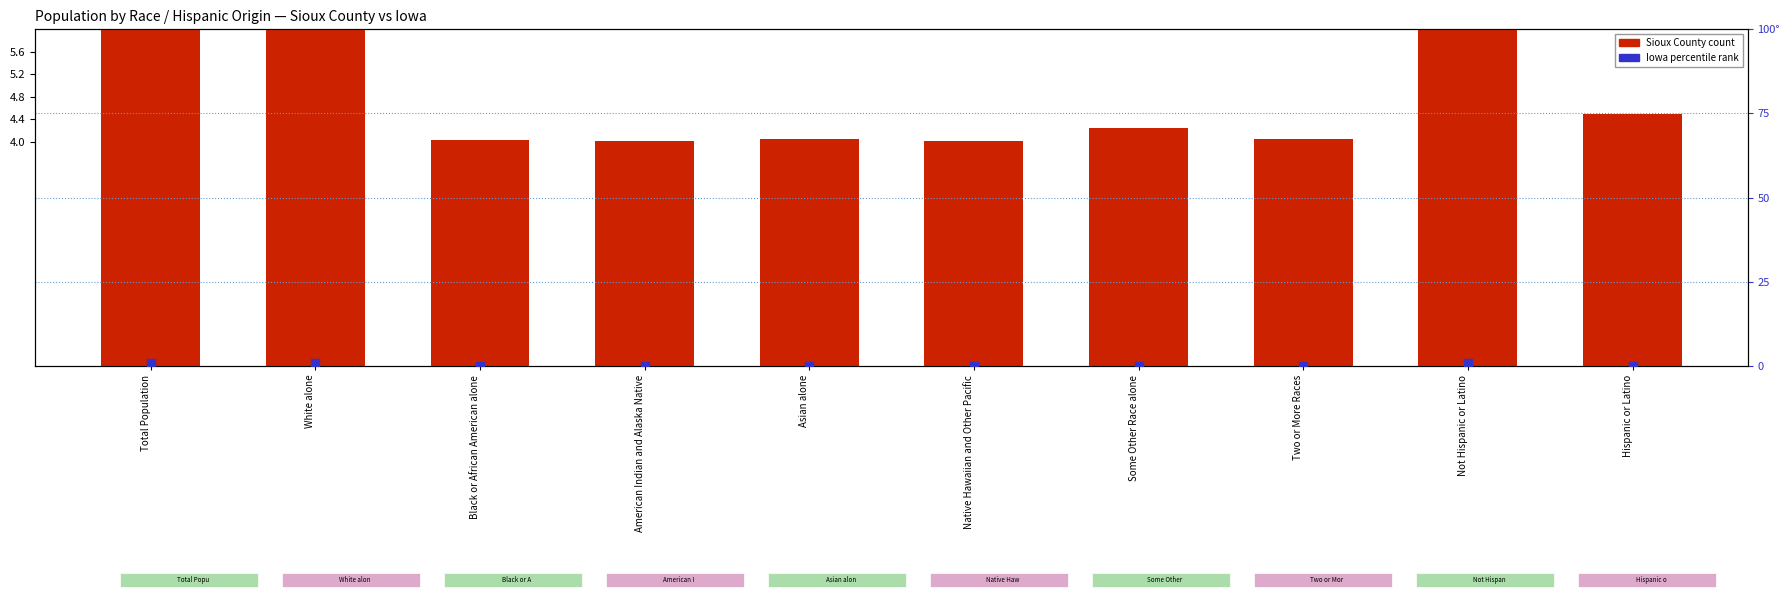

At which category is the sum across all series the highest?

Total Population